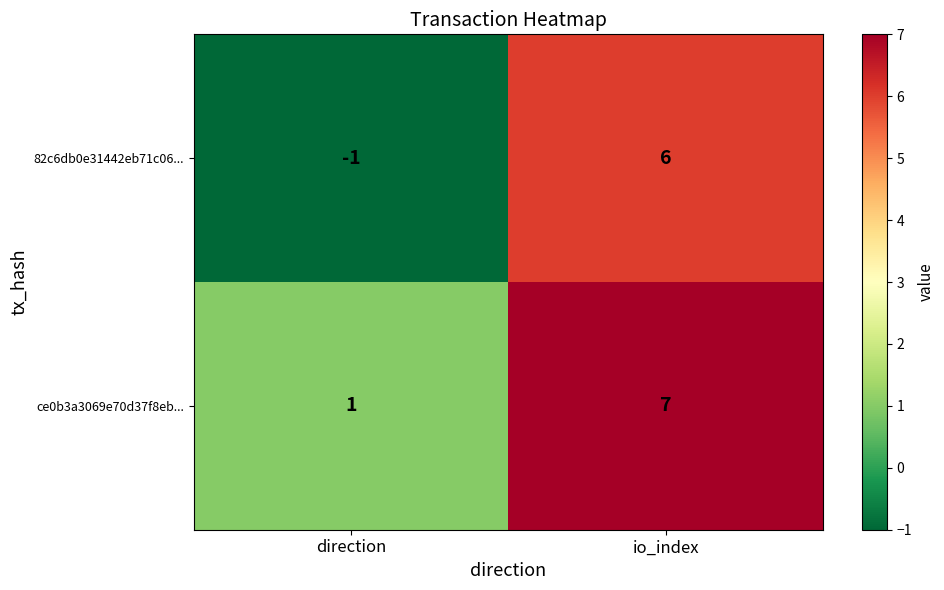

The ce0b3a3069e70d37f8eb... series shows 2 at direction. True or false?

False